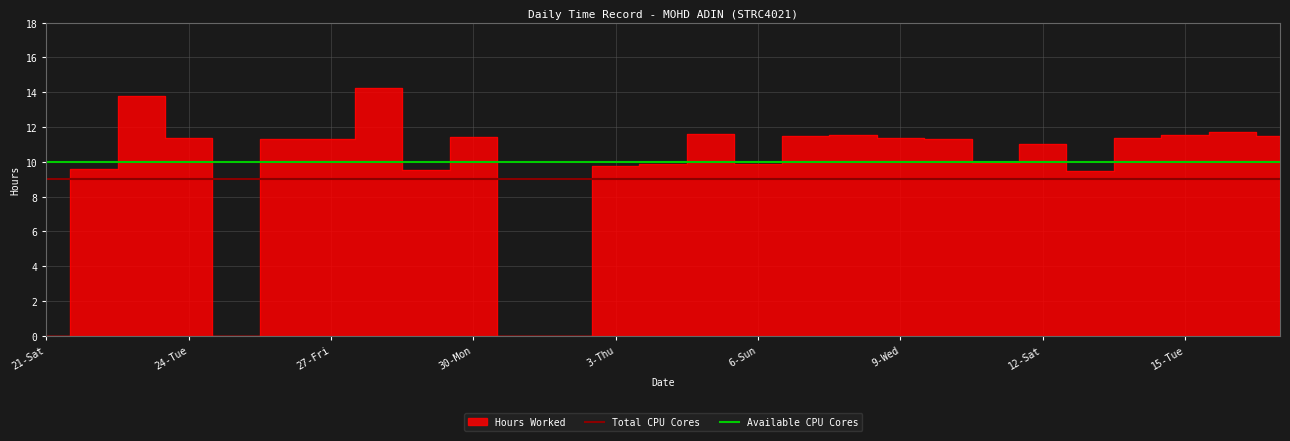

Is it true that Total CPU Cores equals 13 at 24-Tue?

False